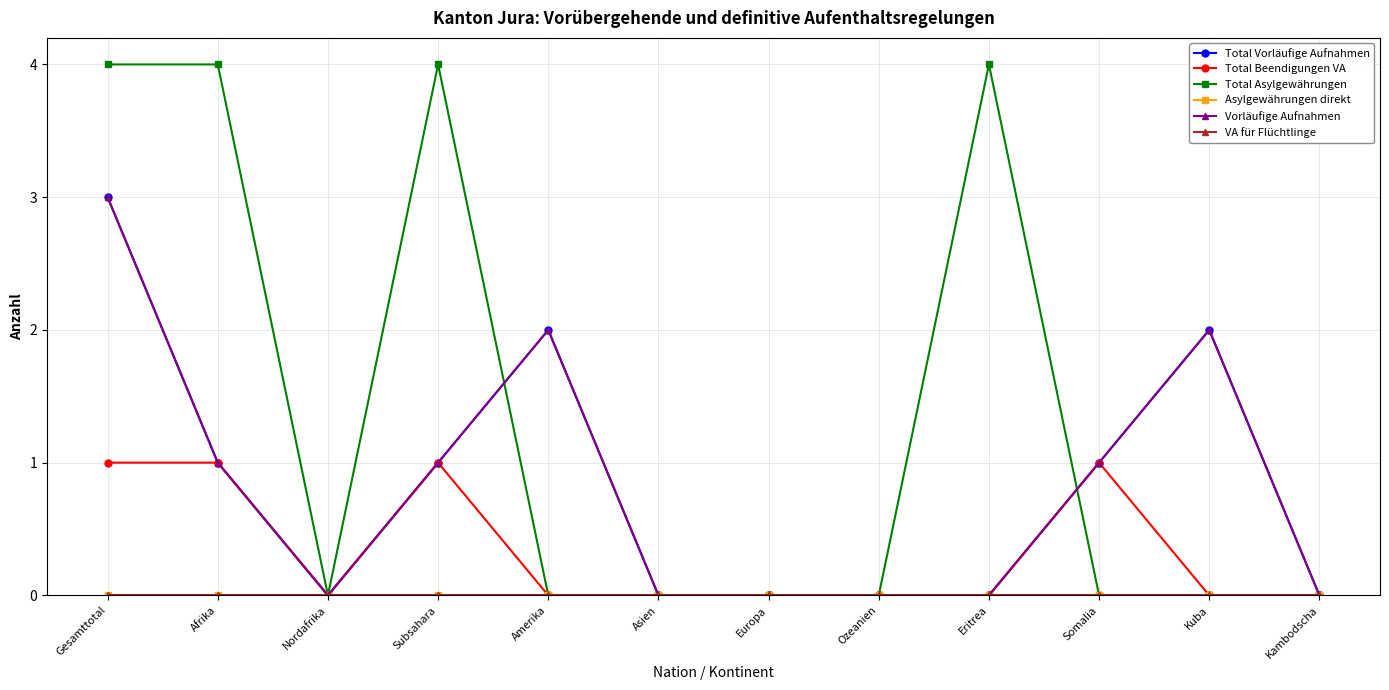

The value of Total Beendigungen VA at Nordafrika is 0. True or false?

True